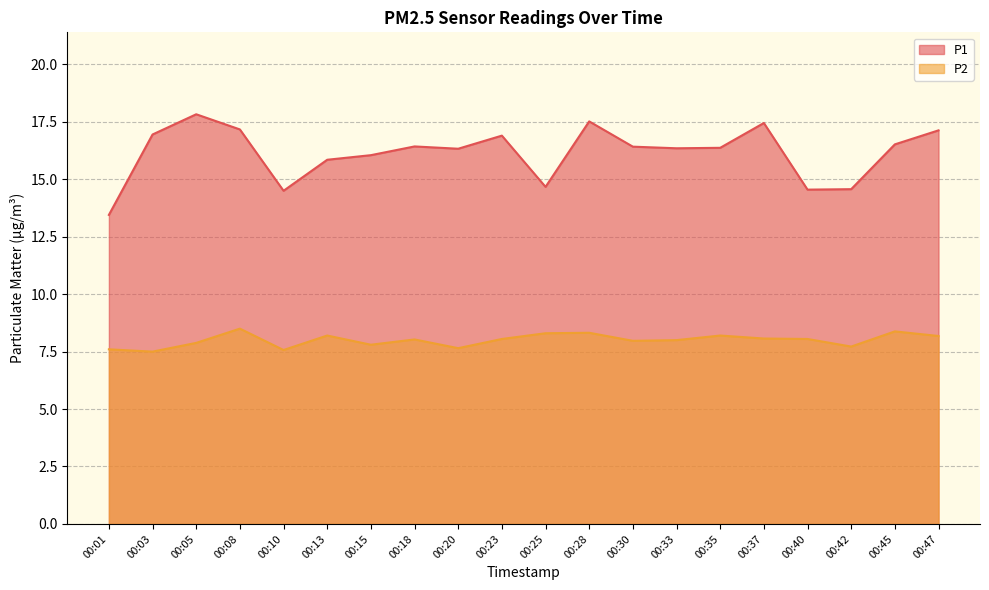

What is the minimum value for P1?

13.4